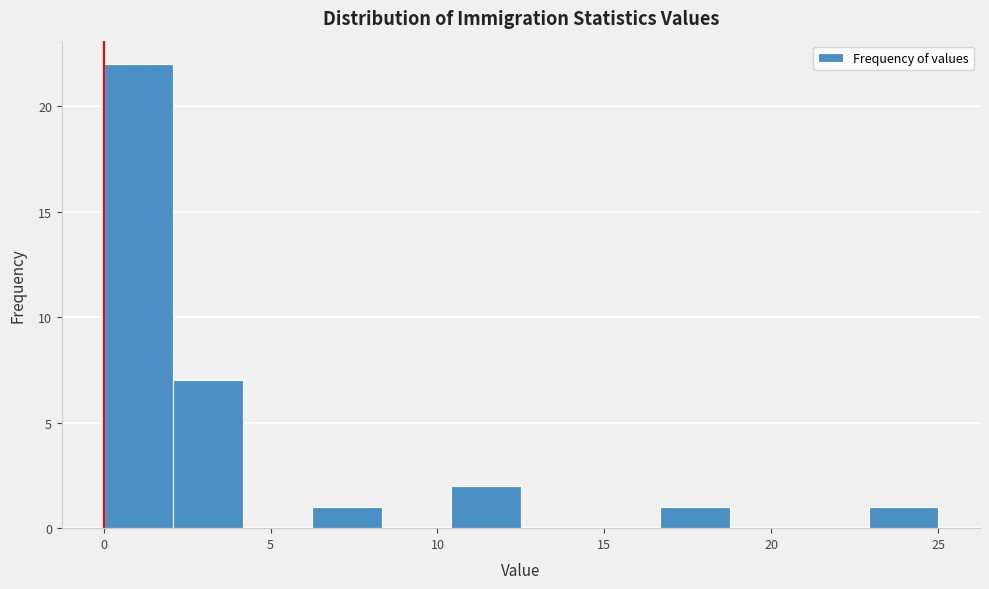

Reading left to right, list every bar in this chart as the range it spans on the x-axis followed by its height. Neither the bar edges nor the heights are printed on the chart, so give them approximately, as read against the axes.

0.0 to 2.0: 22
2.0 to 4.0: 7
4.0 to 6.5: 0
6.5 to 8.5: 1
8.5 to 10.5: 0
10.5 to 12.5: 2
12.5 to 14.5: 0
14.5 to 16.5: 0
16.5 to 19.0: 1
19.0 to 21.0: 0
21.0 to 23.0: 0
23.0 to 25.0: 1